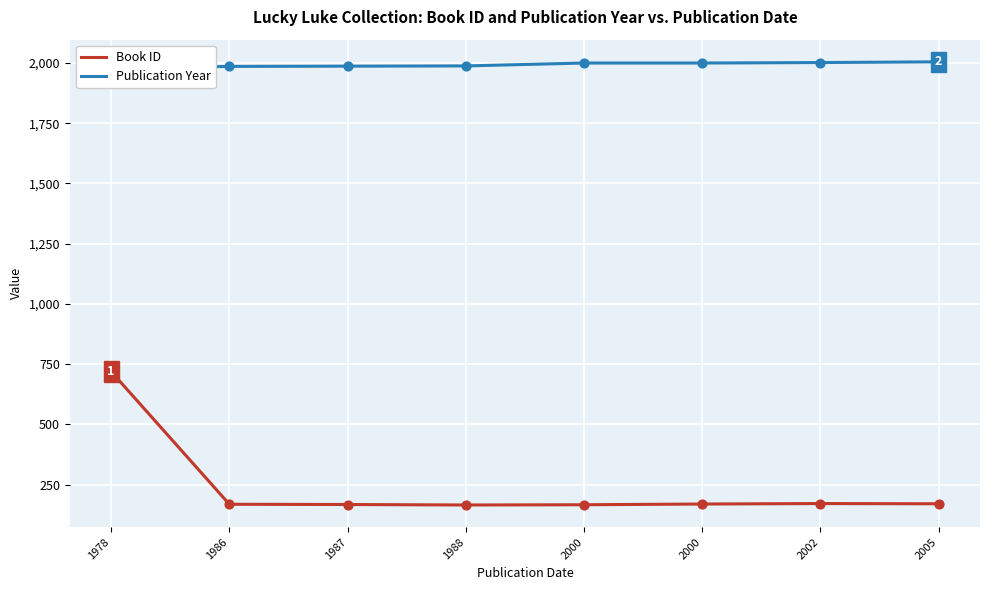

At which category is the sum across all series the highest?

1978